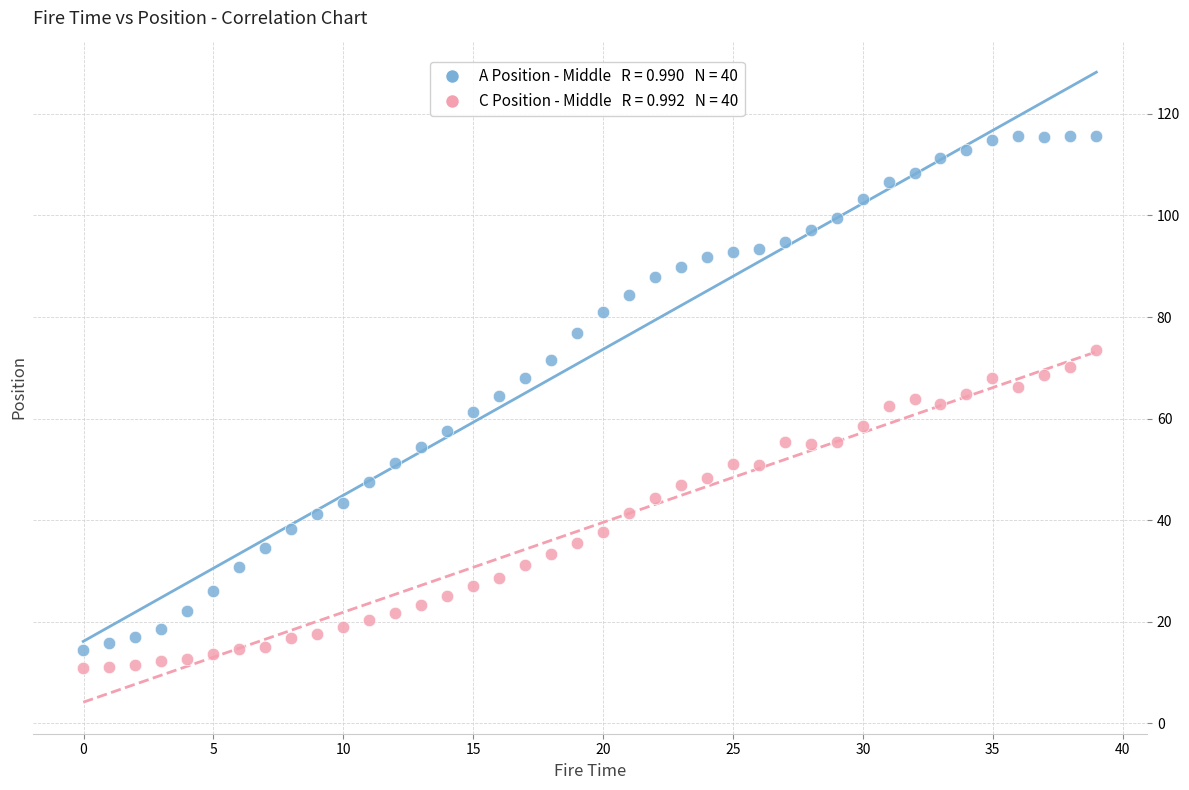

Across all data points, what is the range of X values (max minus min)?

39.0